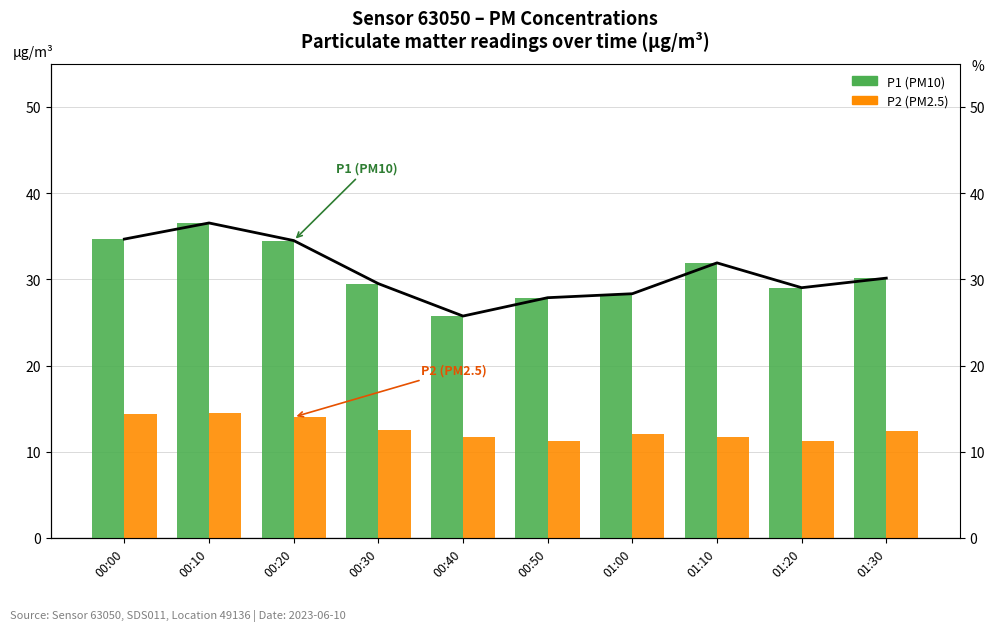

What is the maximum value for P1 trend?

36.5